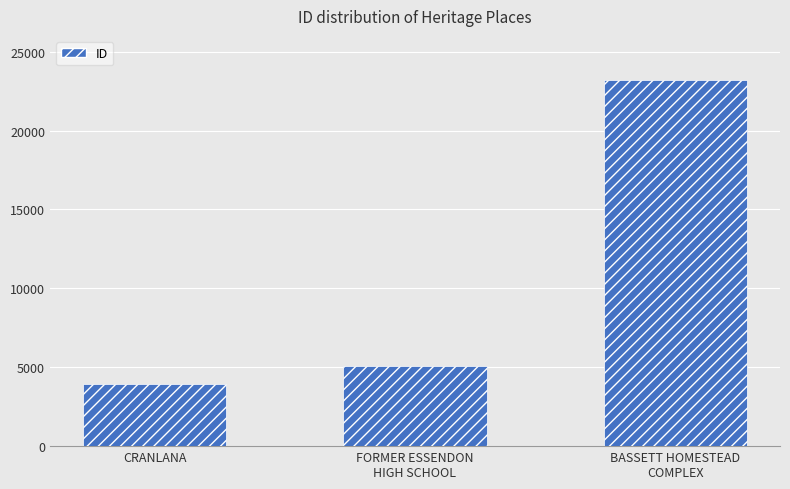

Reading left to right, list all the values displayed in this chart.

3955	5105	23192